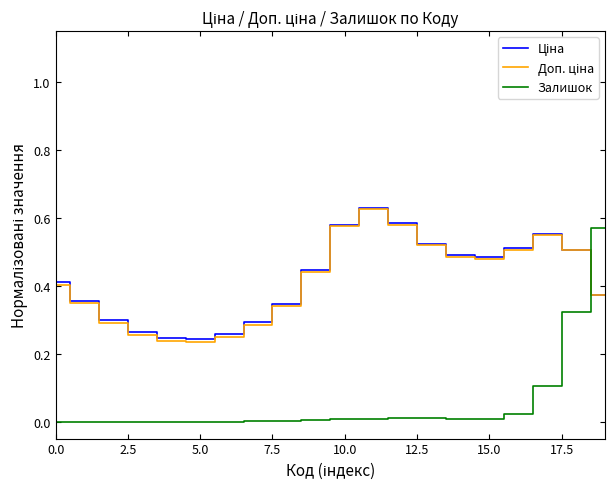

Which series has the widest spread of values?

Залишок